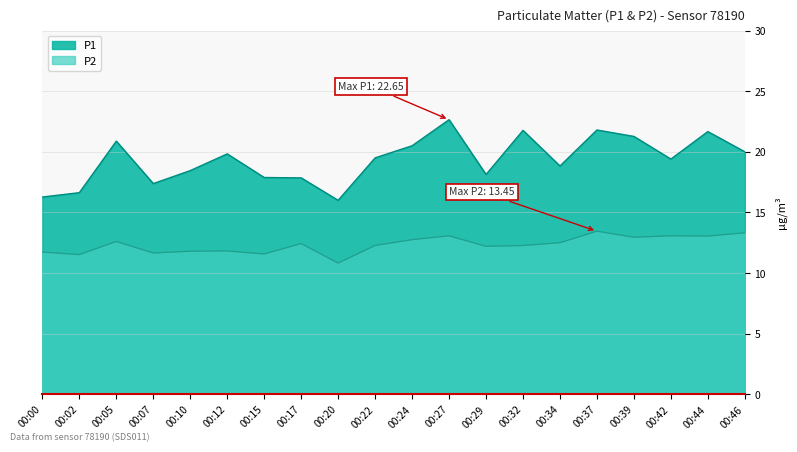

Rank the series by their average value, from lowest to highest.

P2, P1